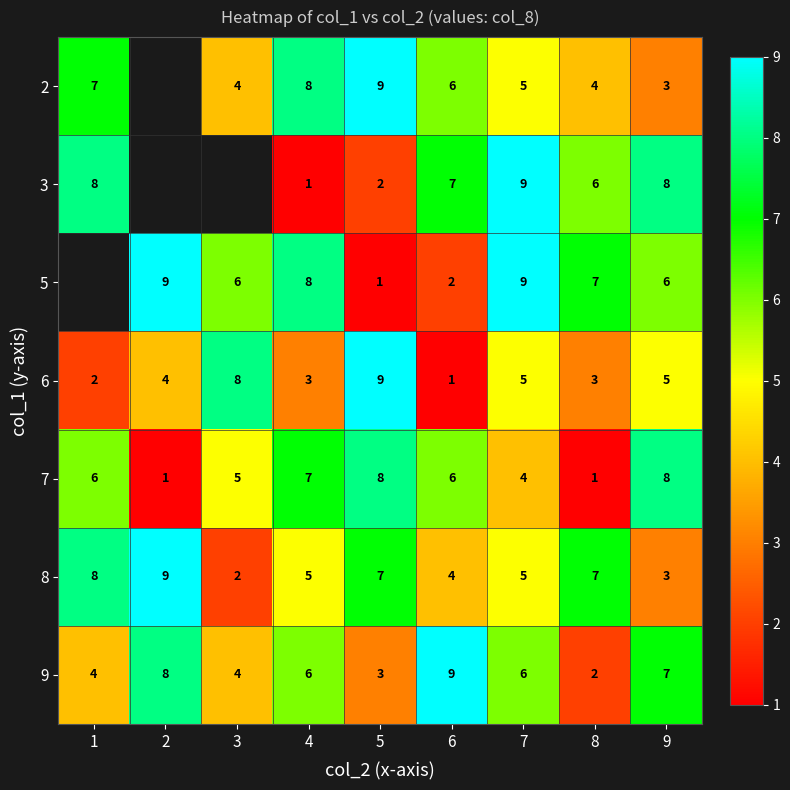

The value of 5 at 8 is 7. True or false?

True